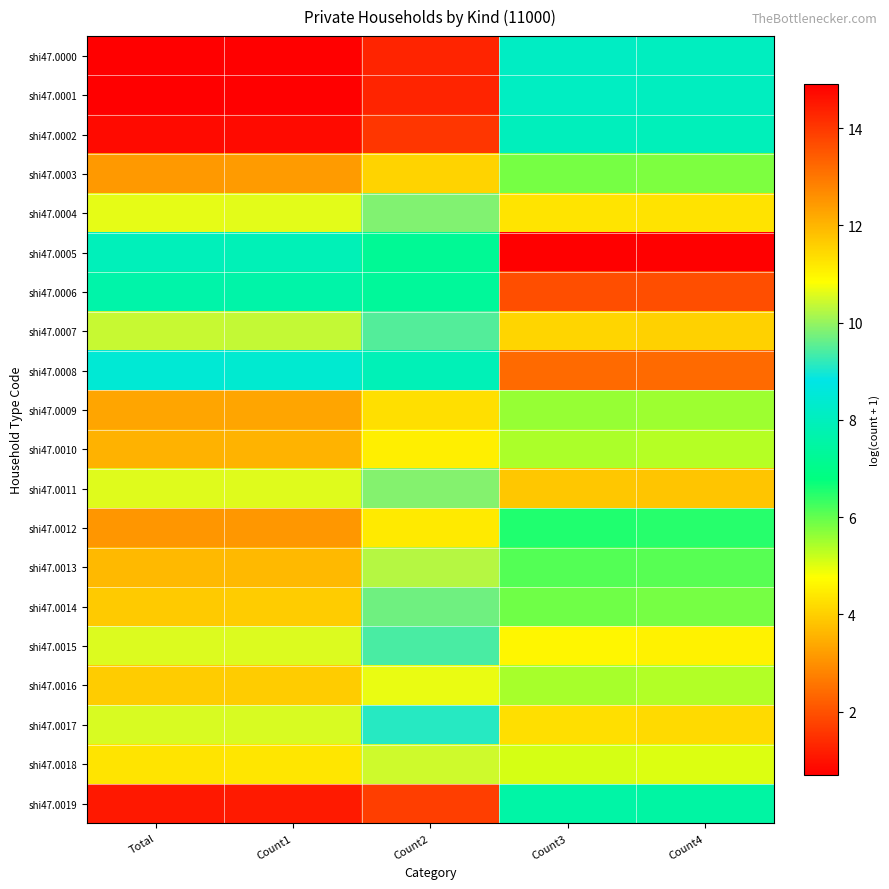

Which series has the widest spread of values?

shi47.0005